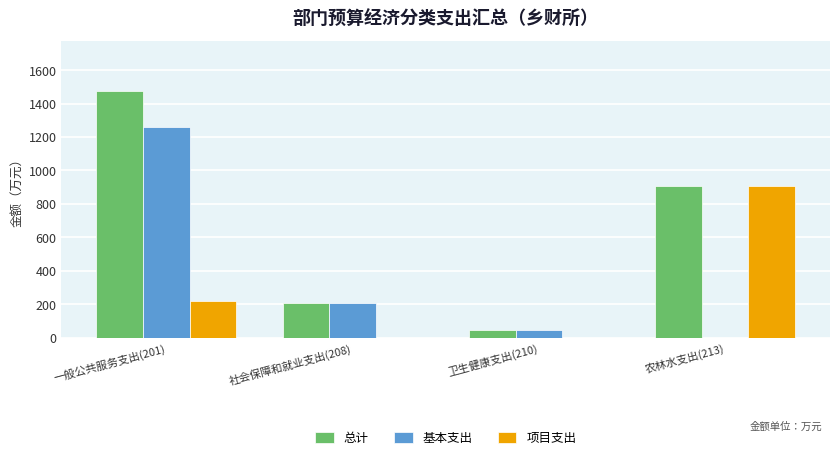

Is it true that 项目支出 equals 219.0 at 一般公共服务支出(201)?

True